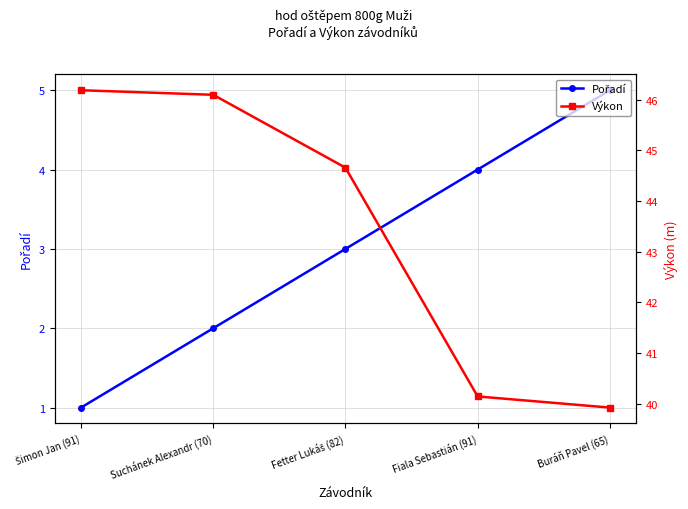

What are all the series names shown in the legend?

Pořadí, Výkon